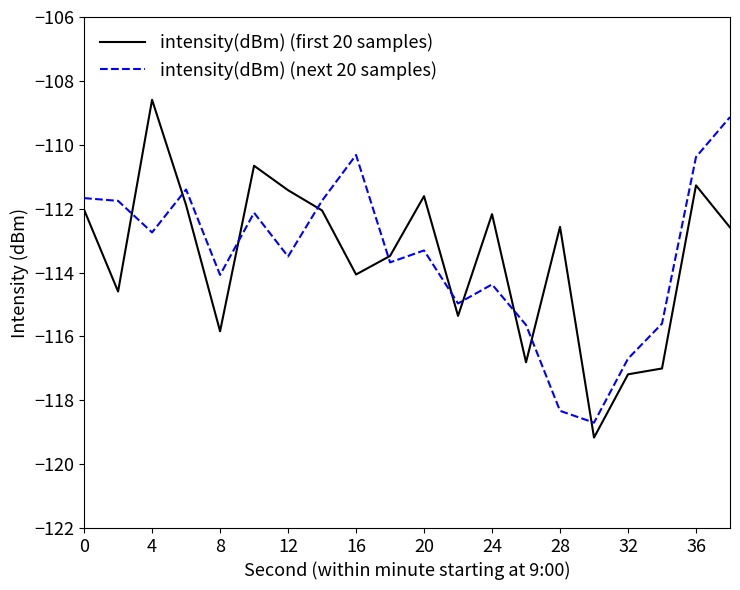

Which series ends up on top after the final intersection of intensity(dBm) (first 20 samples) and intensity(dBm) (next 20 samples)?

intensity(dBm) (next 20 samples)